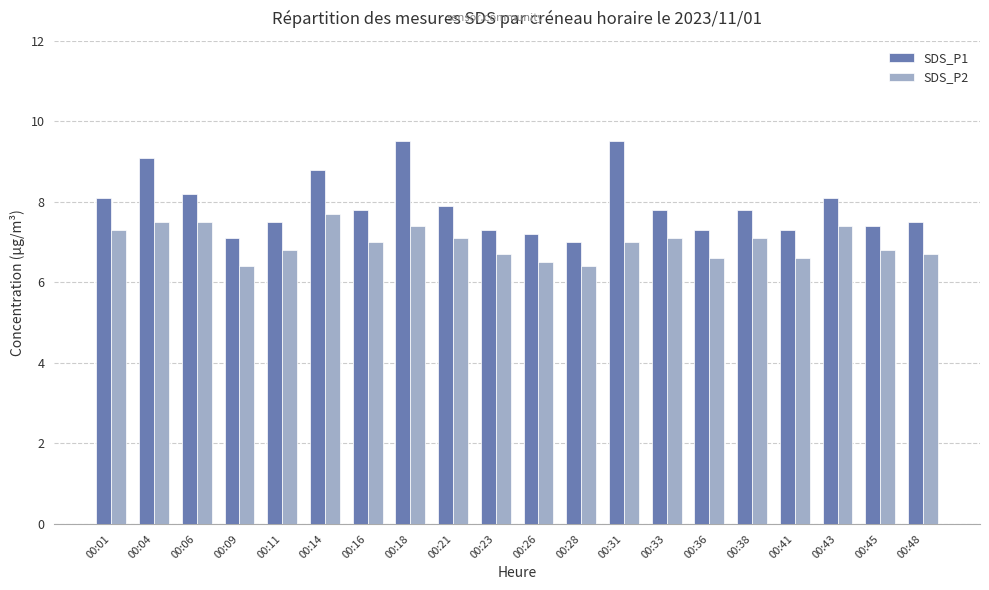

How many series are shown in this chart?

2